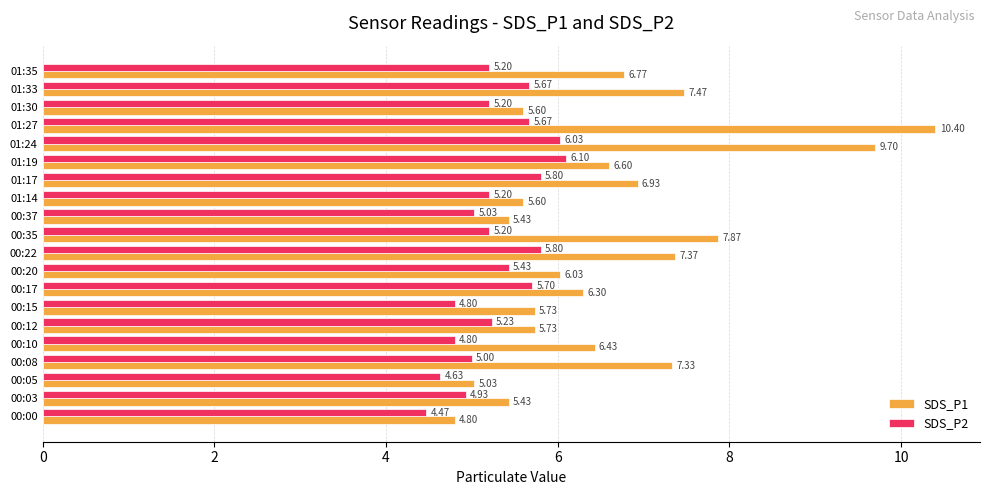

List the series in order of their overall mean, lowest first.

SDS_P2, SDS_P1